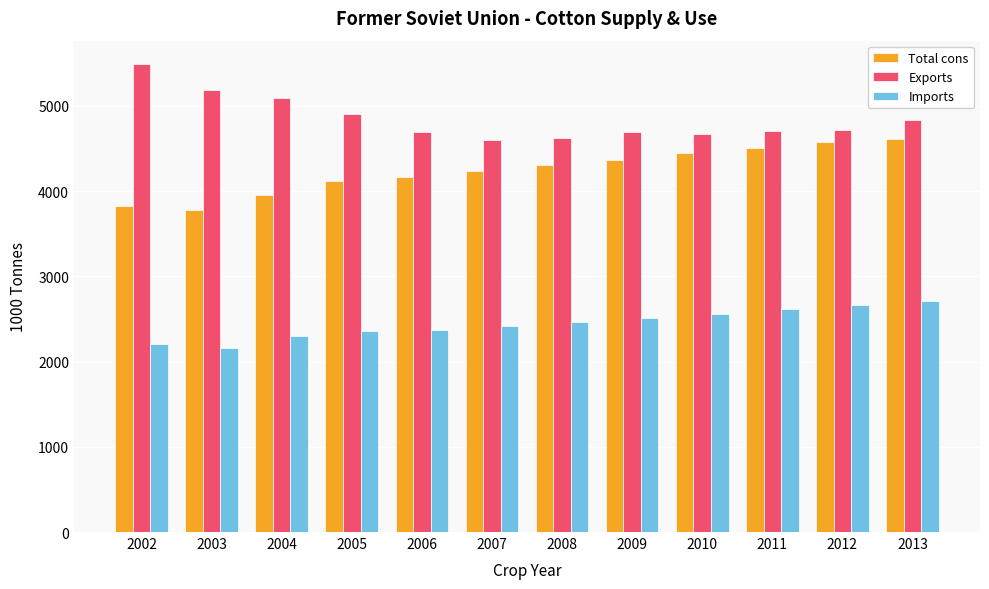

What is the sum of all Exports values?

58211